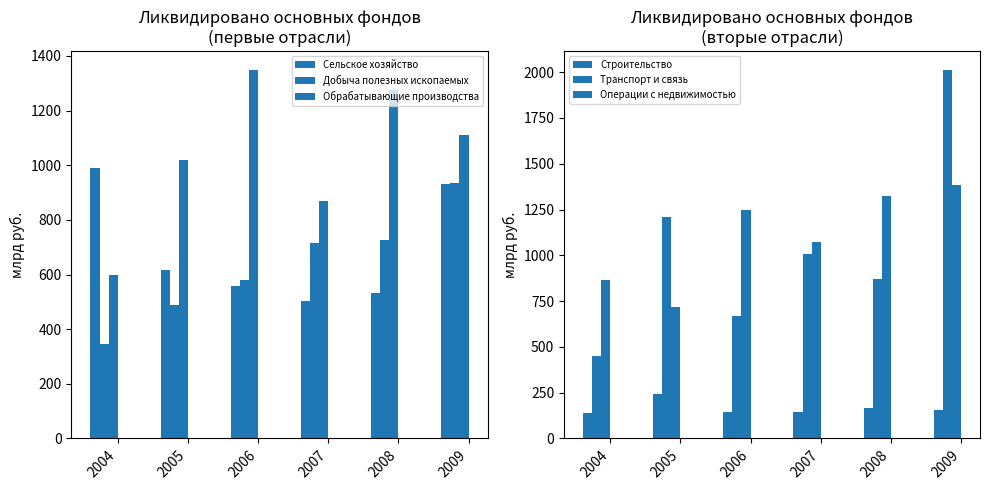

The Сельское хозяйство series shows 503 at 2007. True or false?

True